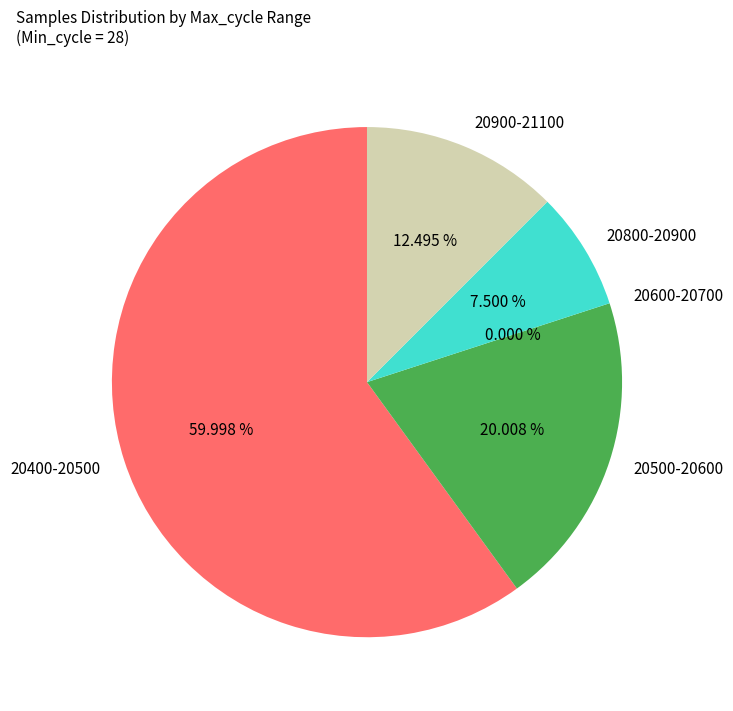

Is 34 the majority of the pie?

No